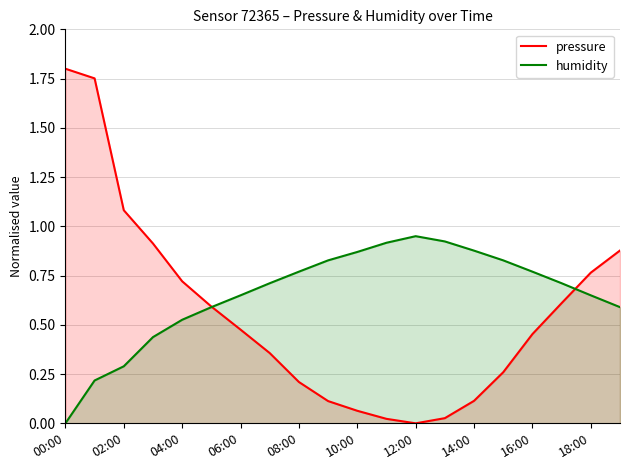

Which series changed the most between 06:00 and 18:00?

pressure